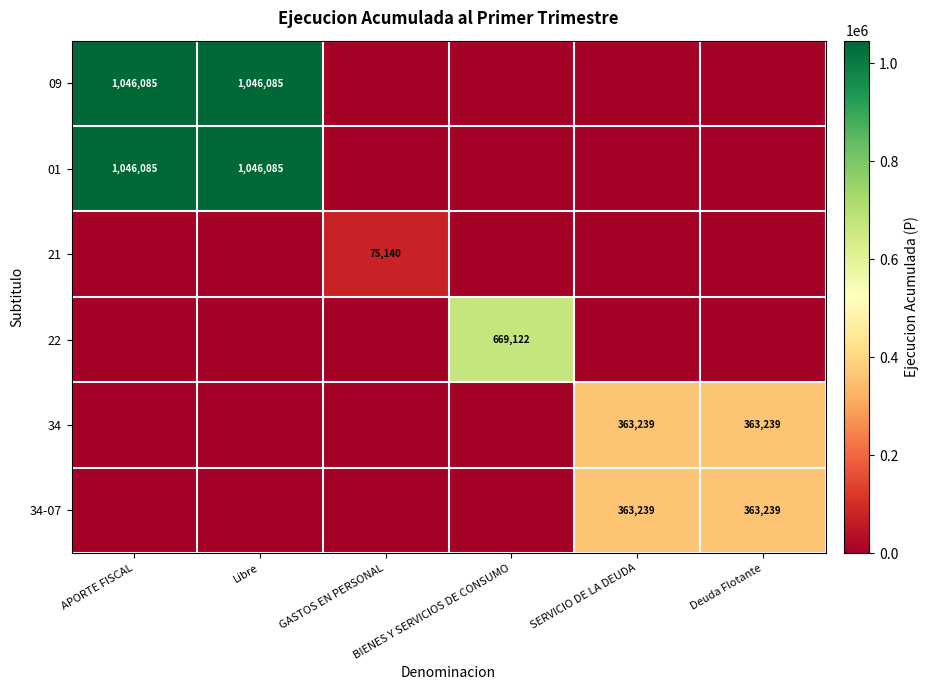

What is the average value of the 09 series?

348695